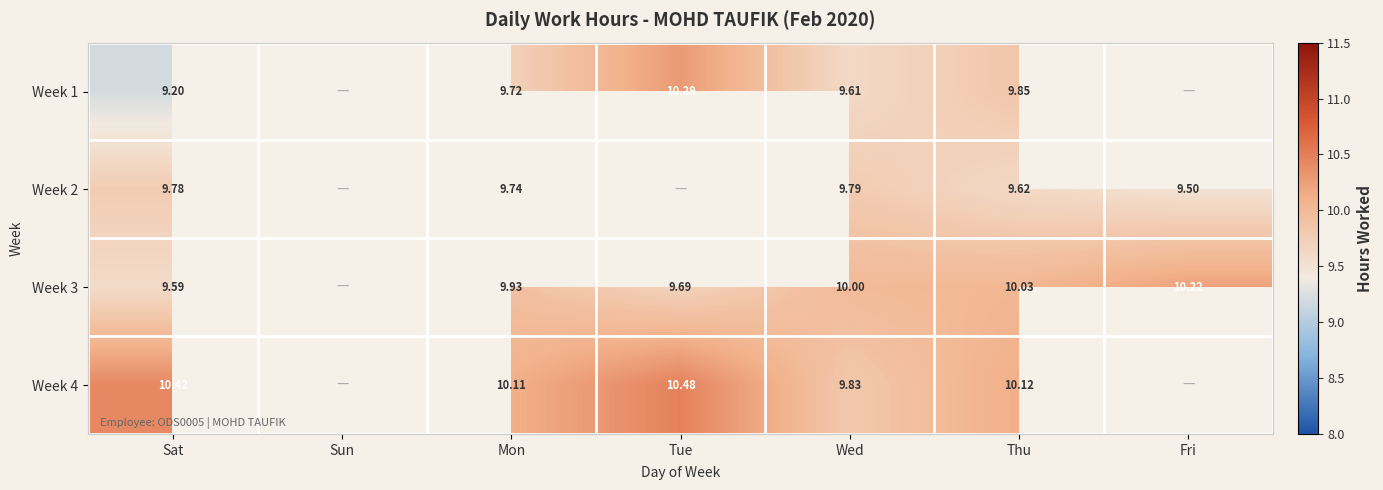

Is the value of Week 4 at Thu greater than the value of Week 3 at Wed?

Yes